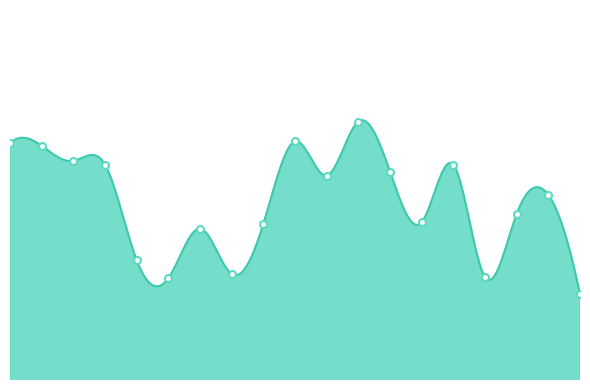

What is the value of the 4th point from the left?

23.1